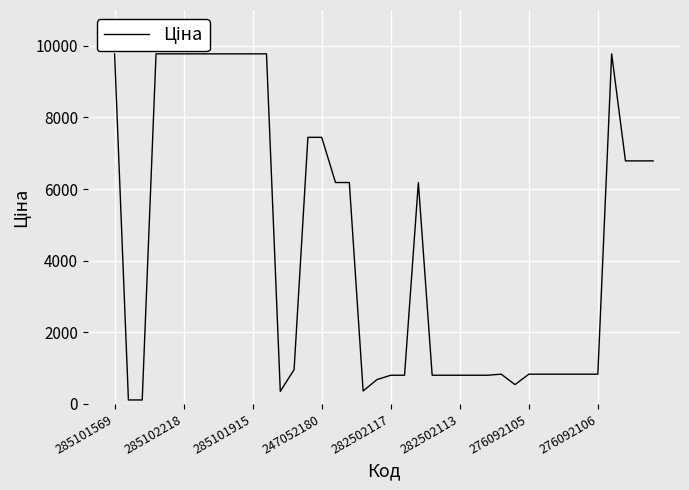

Is this an area chart (filled region under the line)?

No